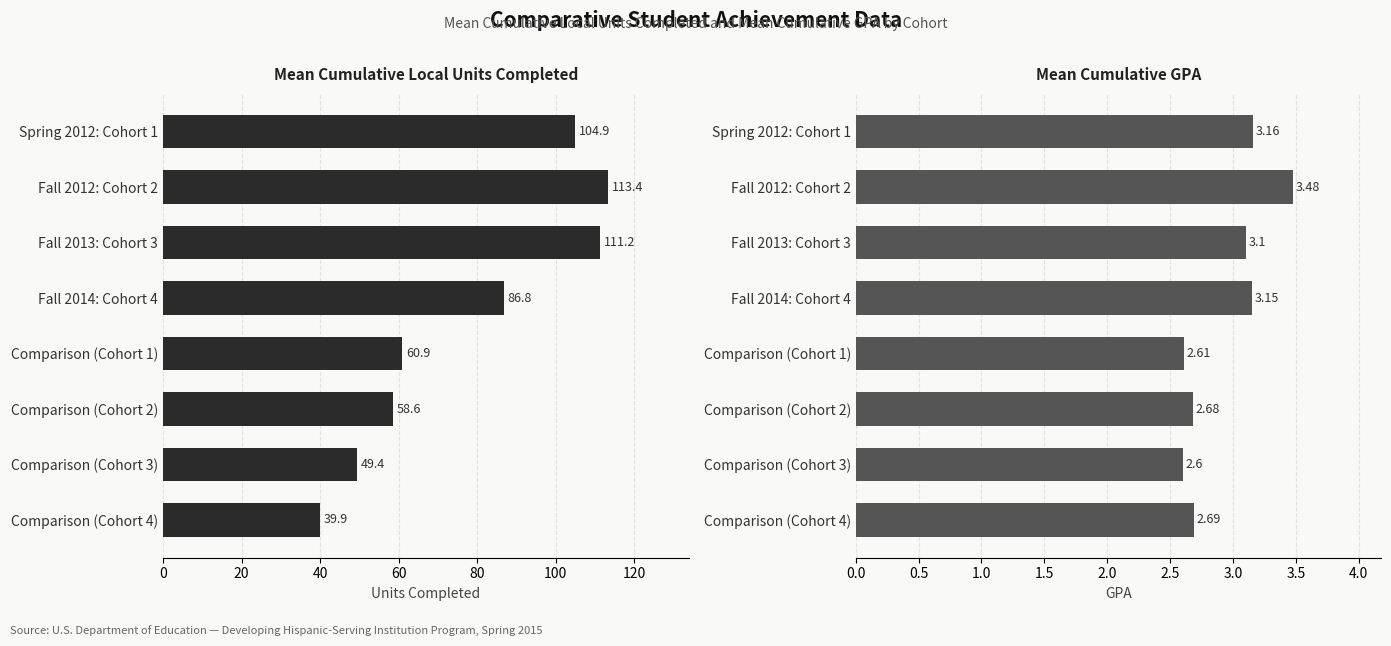

Is it true that Mean Cumulative GPA equals 1.8 at Comparison (Cohort 2)?

False